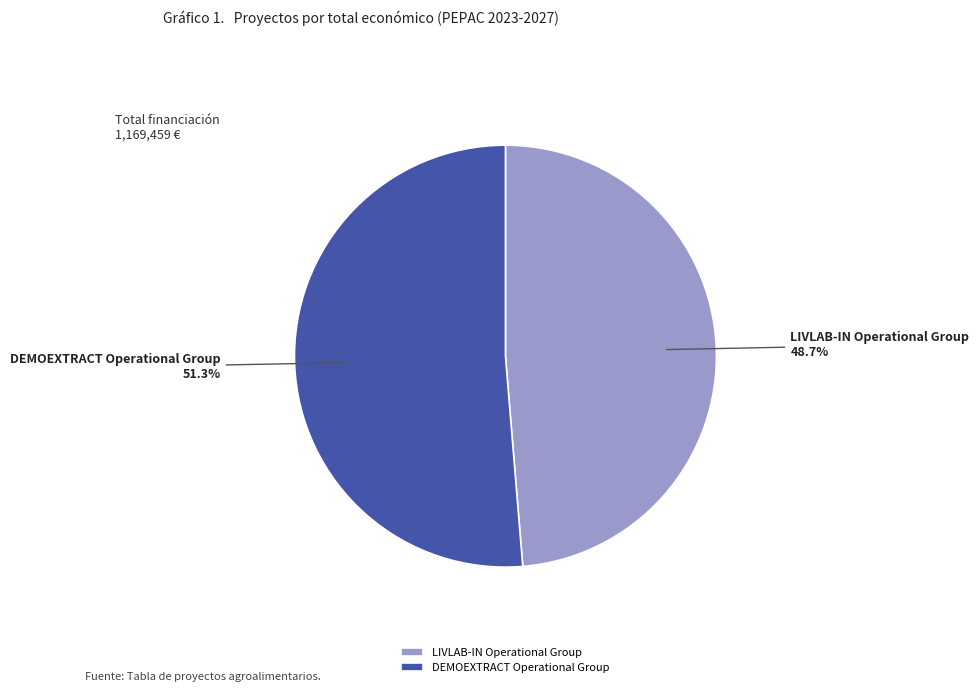

Do DEMOEXTRACT Operational Group and LIVLAB-IN Operational Group together represent more than half of the pie?

Yes